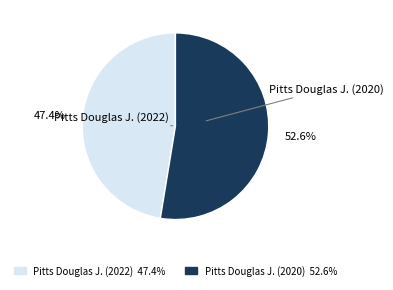

What percentage is the Pitts Douglas J. (2022) slice, to the nearest percent?

47%